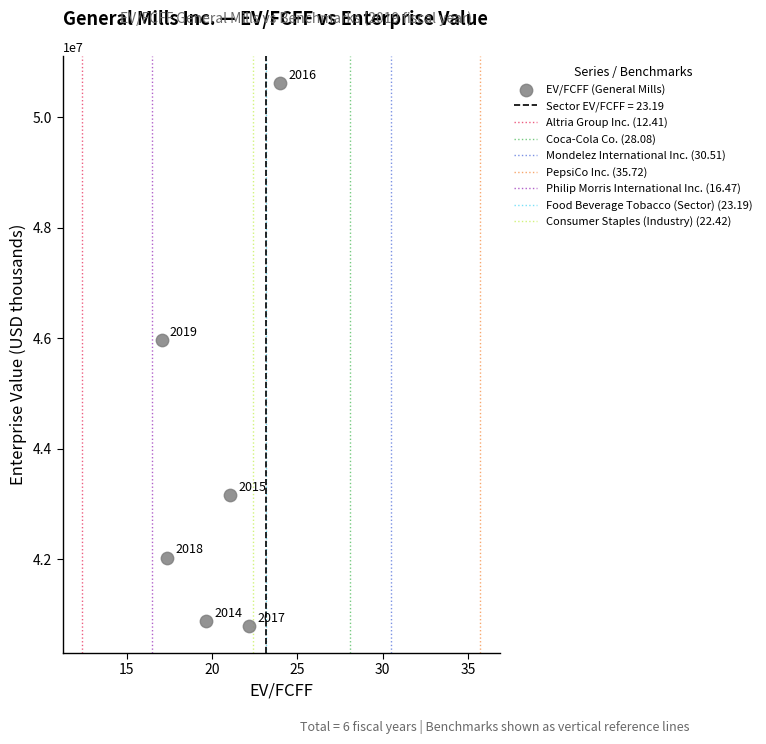

What Y value in the scatter plot is closest to 45710000?

45968119